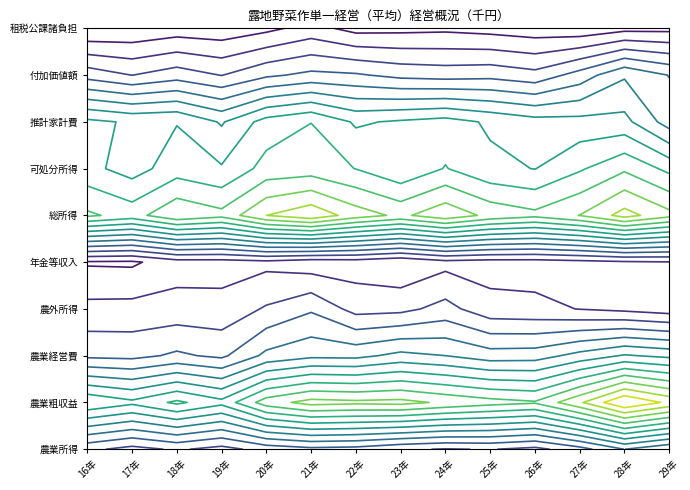

At which category does the chart reach its minimum across all series?

29年